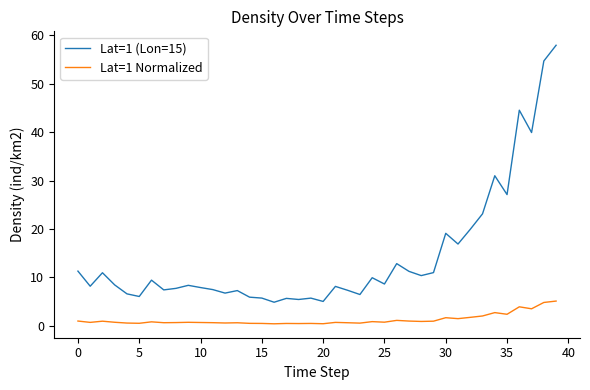

Which series has the widest spread of values?

Lat=1 (Lon=15)